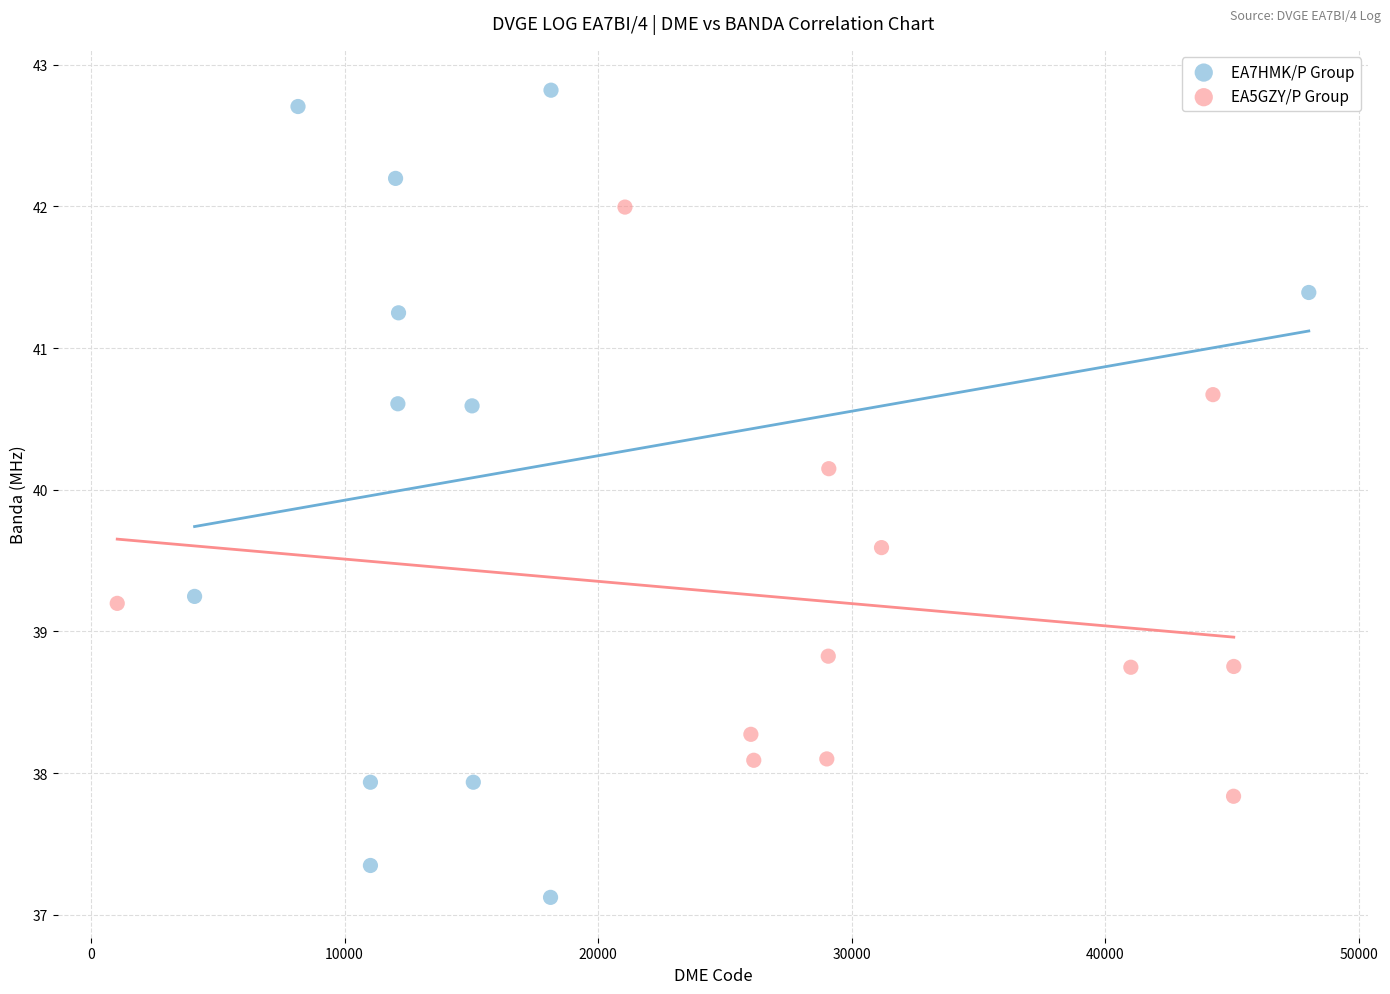

Which series reaches the maximum Y coordinate?

EA7HMK/P Group